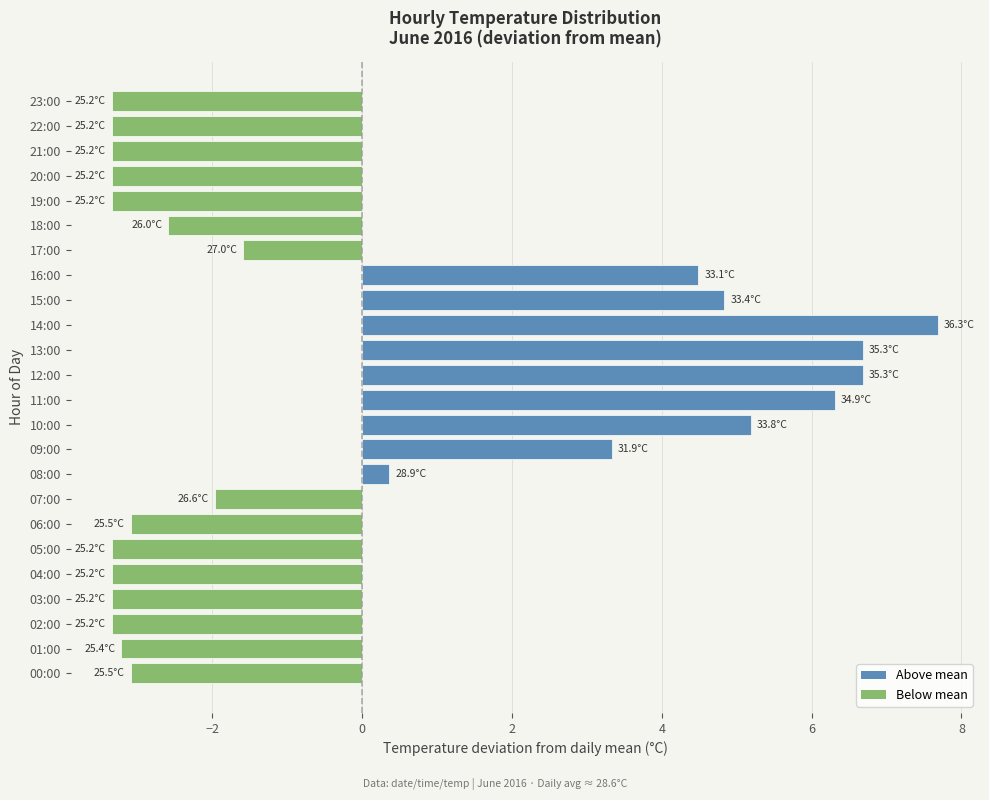

Reading top to bottom, what are all the values shown in this chart?

23:00=-3.3	22:00=-3.3	21:00=-3.3	20:00=-3.3	19:00=-3.3	18:00=-2.6	17:00=-1.6	16:00=4.5	15:00=4.8	14:00=7.7	13:00=6.7	12:00=6.7	11:00=6.3	10:00=5.2	09:00=3.3	08:00=0.4	07:00=-2.0	06:00=-3.1	05:00=-3.3	04:00=-3.3	03:00=-3.3	02:00=-3.3	01:00=-3.2	00:00=-3.1